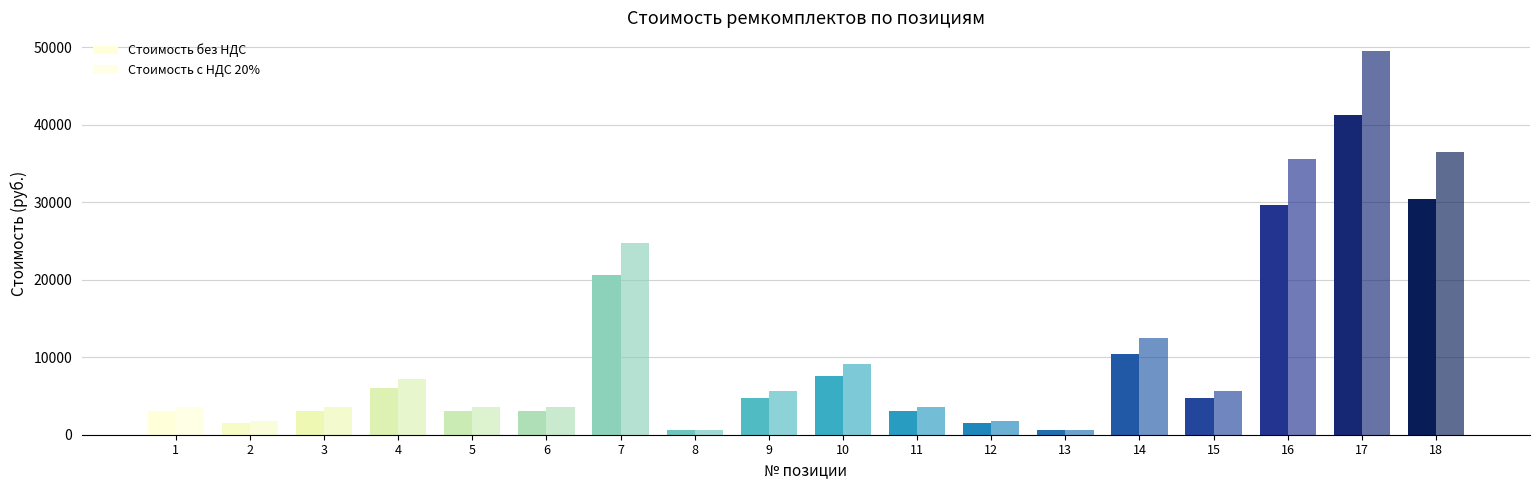

What is the total value across all series at 2?

3300